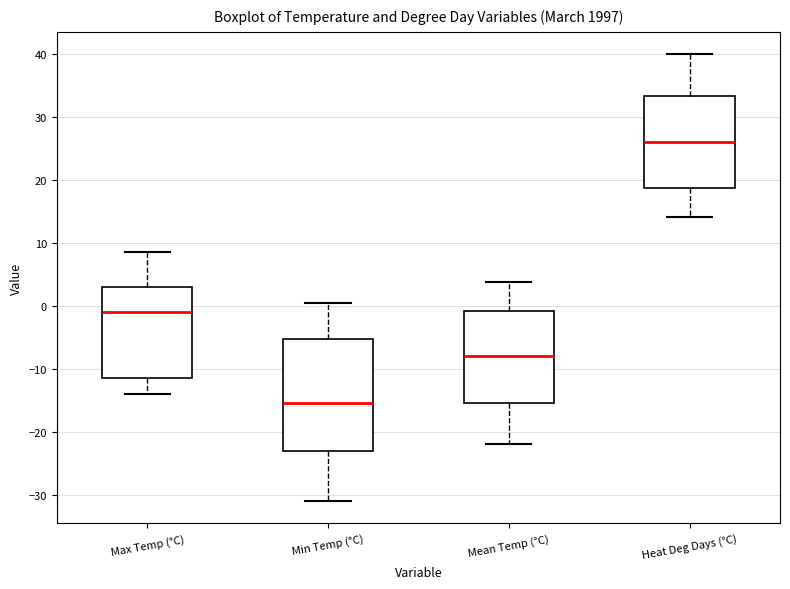

Which box is the tallest, from its lower edge to its upper edge?

Min Temp (°C)